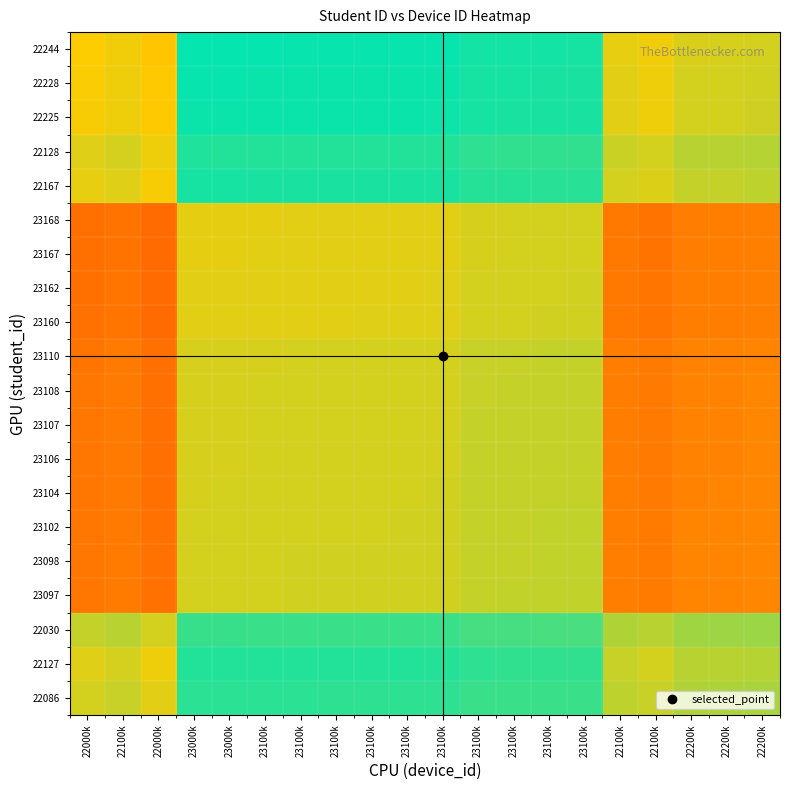

Reading left to right, extract all data points from this chart.

22086: 22000k=0.6	22100k=0.6	22000k=0.6	23000k=0.5	23000k=0.5	23100k=0.5	23100k=0.5	23100k=0.5	23100k=0.5	23100k=0.5	23100k=0.5	23100k=0.5	23100k=0.5	23100k=0.5	23100k=0.5	22100k=0.6	22100k=0.6	22200k=0.6	22200k=0.6	22200k=0.6
22127: 22000k=0.6	22100k=0.6	22000k=0.7	23000k=0.5	23000k=0.5	23100k=0.5	23100k=0.5	23100k=0.5	23100k=0.5	23100k=0.5	23100k=0.5	23100k=0.5	23100k=0.5	23100k=0.5	23100k=0.5	22100k=0.6	22100k=0.6	22200k=0.6	22200k=0.6	22200k=0.6
22030: 22000k=0.6	22100k=0.6	22000k=0.6	23000k=0.5	23000k=0.5	23100k=0.5	23100k=0.5	23100k=0.5	23100k=0.5	23100k=0.5	23100k=0.5	23100k=0.5	23100k=0.5	23100k=0.5	23100k=0.5	22100k=0.6	22100k=0.6	22200k=0.6	22200k=0.6	22200k=0.6
23097: 22000k=0.8	22100k=0.8	22000k=0.8	23000k=0.6	23000k=0.6	23100k=0.6	23100k=0.6	23100k=0.6	23100k=0.6	23100k=0.6	23100k=0.6	23100k=0.6	23100k=0.6	23100k=0.6	23100k=0.6	22100k=0.8	22100k=0.8	22200k=0.8	22200k=0.8	22200k=0.8
23098: 22000k=0.8	22100k=0.8	22000k=0.8	23000k=0.6	23000k=0.6	23100k=0.6	23100k=0.6	23100k=0.6	23100k=0.6	23100k=0.6	23100k=0.6	23100k=0.6	23100k=0.6	23100k=0.6	23100k=0.6	22100k=0.8	22100k=0.8	22200k=0.8	22200k=0.8	22200k=0.8
23102: 22000k=0.8	22100k=0.8	22000k=0.8	23000k=0.6	23000k=0.6	23100k=0.6	23100k=0.6	23100k=0.6	23100k=0.6	23100k=0.6	23100k=0.6	23100k=0.6	23100k=0.6	23100k=0.6	23100k=0.6	22100k=0.8	22100k=0.8	22200k=0.8	22200k=0.8	22200k=0.8
23104: 22000k=0.8	22100k=0.8	22000k=0.8	23000k=0.6	23000k=0.6	23100k=0.6	23100k=0.6	23100k=0.6	23100k=0.6	23100k=0.6	23100k=0.6	23100k=0.6	23100k=0.6	23100k=0.6	23100k=0.6	22100k=0.8	22100k=0.8	22200k=0.8	22200k=0.8	22200k=0.8
23106: 22000k=0.8	22100k=0.8	22000k=0.8	23000k=0.6	23000k=0.6	23100k=0.6	23100k=0.6	23100k=0.6	23100k=0.6	23100k=0.6	23100k=0.6	23100k=0.6	23100k=0.6	23100k=0.6	23100k=0.6	22100k=0.8	22100k=0.8	22200k=0.8	22200k=0.8	22200k=0.8
23107: 22000k=0.8	22100k=0.8	22000k=0.8	23000k=0.6	23000k=0.6	23100k=0.6	23100k=0.6	23100k=0.6	23100k=0.6	23100k=0.6	23100k=0.6	23100k=0.6	23100k=0.6	23100k=0.6	23100k=0.6	22100k=0.8	22100k=0.8	22200k=0.8	22200k=0.8	22200k=0.8
23108: 22000k=0.8	22100k=0.8	22000k=0.8	23000k=0.6	23000k=0.6	23100k=0.6	23100k=0.6	23100k=0.6	23100k=0.6	23100k=0.6	23100k=0.6	23100k=0.6	23100k=0.6	23100k=0.6	23100k=0.6	22100k=0.8	22100k=0.8	22200k=0.8	22200k=0.8	22200k=0.8
23110: 22000k=0.8	22100k=0.8	22000k=0.8	23000k=0.6	23000k=0.6	23100k=0.6	23100k=0.6	23100k=0.6	23100k=0.6	23100k=0.6	23100k=0.6	23100k=0.6	23100k=0.6	23100k=0.6	23100k=0.6	22100k=0.8	22100k=0.8	22200k=0.8	22200k=0.8	22200k=0.8
23160: 22000k=0.8	22100k=0.8	22000k=0.8	23000k=0.6	23000k=0.6	23100k=0.6	23100k=0.6	23100k=0.6	23100k=0.6	23100k=0.6	23100k=0.6	23100k=0.6	23100k=0.6	23100k=0.6	23100k=0.6	22100k=0.8	22100k=0.8	22200k=0.8	22200k=0.8	22200k=0.8
23162: 22000k=0.8	22100k=0.8	22000k=0.8	23000k=0.6	23000k=0.6	23100k=0.6	23100k=0.6	23100k=0.6	23100k=0.6	23100k=0.6	23100k=0.6	23100k=0.6	23100k=0.6	23100k=0.6	23100k=0.6	22100k=0.8	22100k=0.8	22200k=0.8	22200k=0.8	22200k=0.8
23167: 22000k=0.8	22100k=0.8	22000k=0.8	23000k=0.6	23000k=0.6	23100k=0.6	23100k=0.6	23100k=0.6	23100k=0.6	23100k=0.6	23100k=0.6	23100k=0.6	23100k=0.6	23100k=0.6	23100k=0.6	22100k=0.8	22100k=0.8	22200k=0.8	22200k=0.8	22200k=0.8
23168: 22000k=0.8	22100k=0.8	22000k=0.8	23000k=0.6	23000k=0.6	23100k=0.6	23100k=0.6	23100k=0.6	23100k=0.6	23100k=0.6	23100k=0.6	23100k=0.6	23100k=0.6	23100k=0.6	23100k=0.6	22100k=0.8	22100k=0.8	22200k=0.8	22200k=0.8	22200k=0.8
22167: 22000k=0.7	22100k=0.6	22000k=0.7	23000k=0.5	23000k=0.5	23100k=0.5	23100k=0.5	23100k=0.5	23100k=0.5	23100k=0.5	23100k=0.5	23100k=0.5	23100k=0.5	23100k=0.5	23100k=0.5	22100k=0.6	22100k=0.6	22200k=0.6	22200k=0.6	22200k=0.6
22128: 22000k=0.6	22100k=0.6	22000k=0.7	23000k=0.5	23000k=0.5	23100k=0.5	23100k=0.5	23100k=0.5	23100k=0.5	23100k=0.5	23100k=0.5	23100k=0.5	23100k=0.5	23100k=0.5	23100k=0.5	22100k=0.6	22100k=0.6	22200k=0.6	22200k=0.6	22200k=0.6
22225: 22000k=0.7	22100k=0.7	22000k=0.7	23000k=0.5	23000k=0.5	23100k=0.5	23100k=0.5	23100k=0.5	23100k=0.5	23100k=0.5	23100k=0.5	23100k=0.5	23100k=0.5	23100k=0.5	23100k=0.5	22100k=0.6	22100k=0.7	22200k=0.6	22200k=0.6	22200k=0.6
22228: 22000k=0.7	22100k=0.7	22000k=0.7	23000k=0.5	23000k=0.5	23100k=0.5	23100k=0.5	23100k=0.5	23100k=0.5	23100k=0.5	23100k=0.5	23100k=0.5	23100k=0.5	23100k=0.5	23100k=0.5	22100k=0.6	22100k=0.7	22200k=0.6	22200k=0.6	22200k=0.6
22244: 22000k=0.7	22100k=0.7	22000k=0.7	23000k=0.5	23000k=0.5	23100k=0.5	23100k=0.5	23100k=0.5	23100k=0.5	23100k=0.5	23100k=0.5	23100k=0.5	23100k=0.5	23100k=0.5	23100k=0.5	22100k=0.7	22100k=0.7	22200k=0.6	22200k=0.6	22200k=0.6